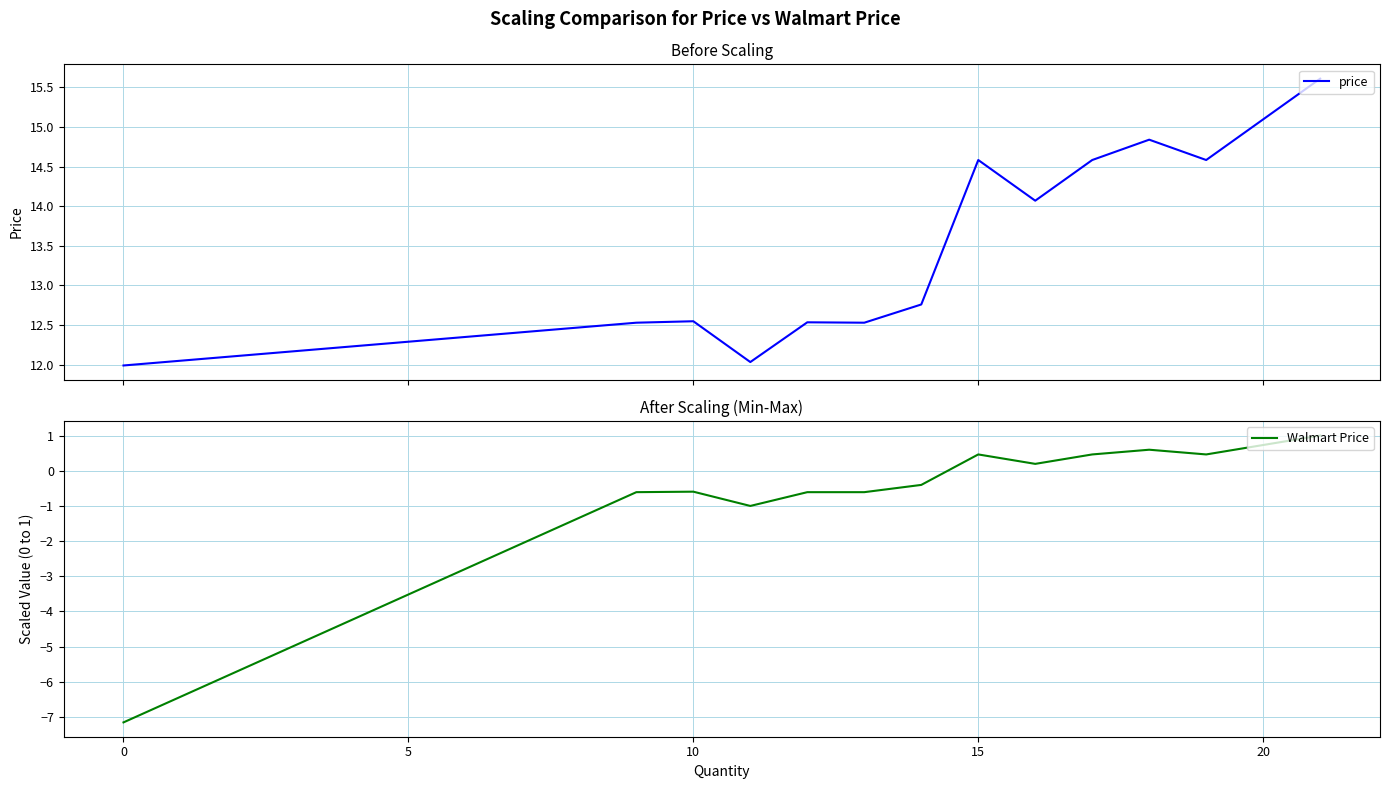

True or false: Walmart Price and price intersect in this chart.

False